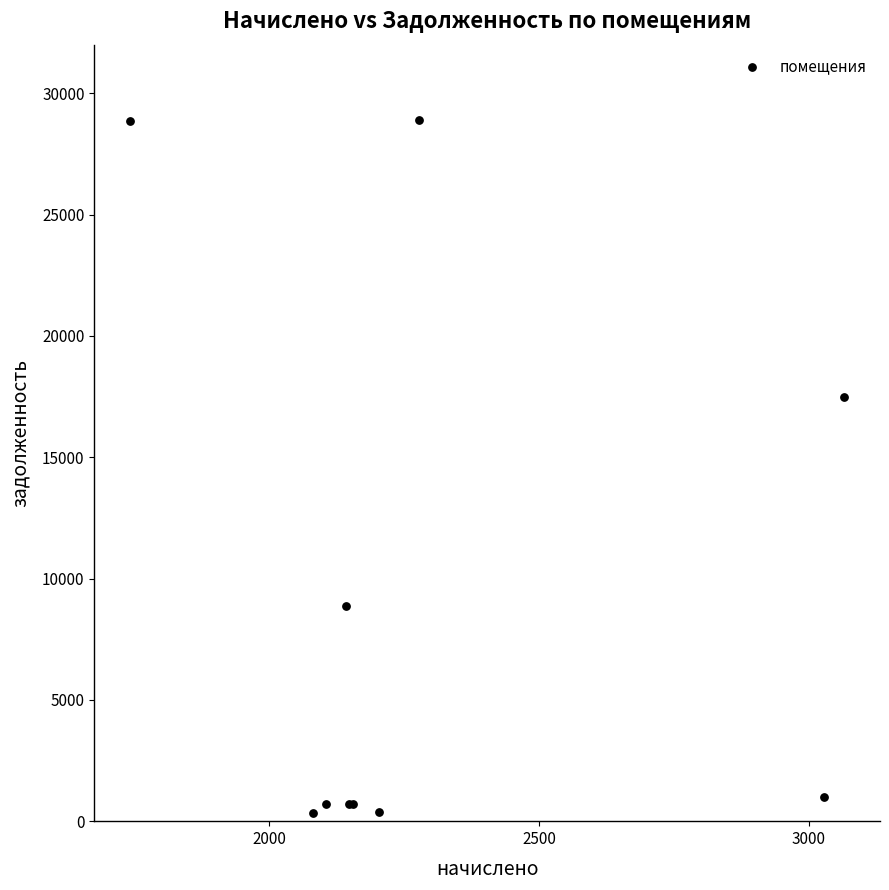

What Y value in the scatter plot is closest to 14612?

17485.8